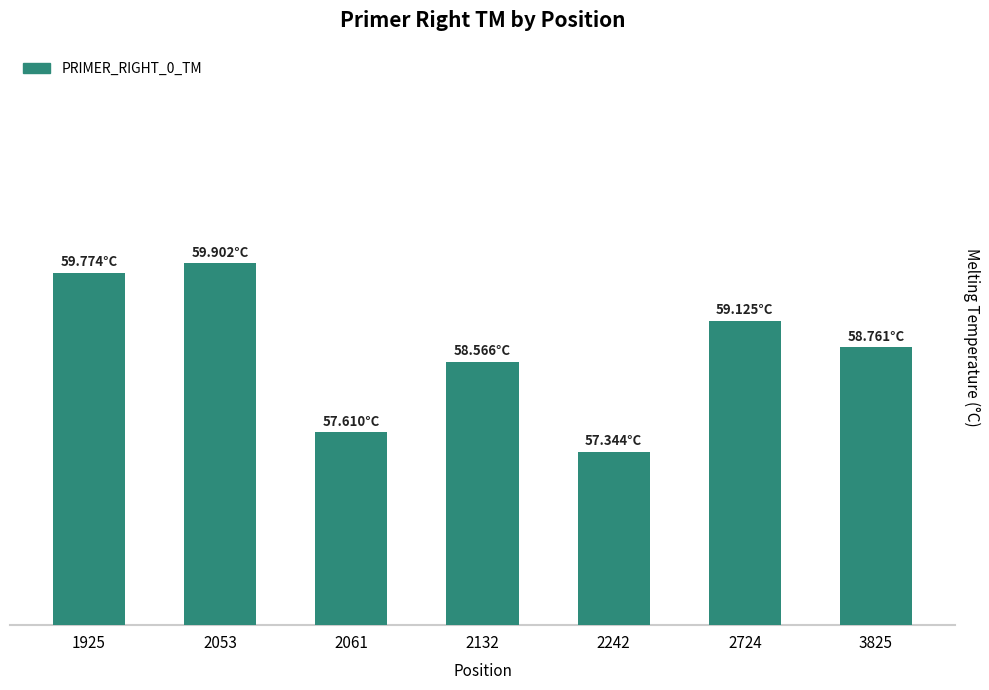

Are the bars horizontal?

No